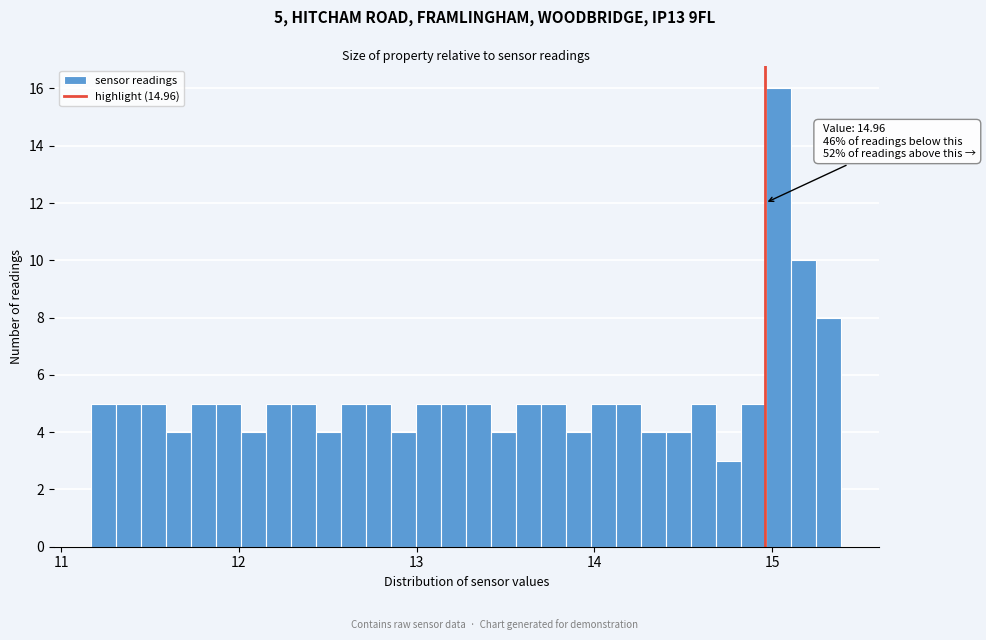

Read against the x-axis, roughly where is the centre of the tallest bar?

15.0